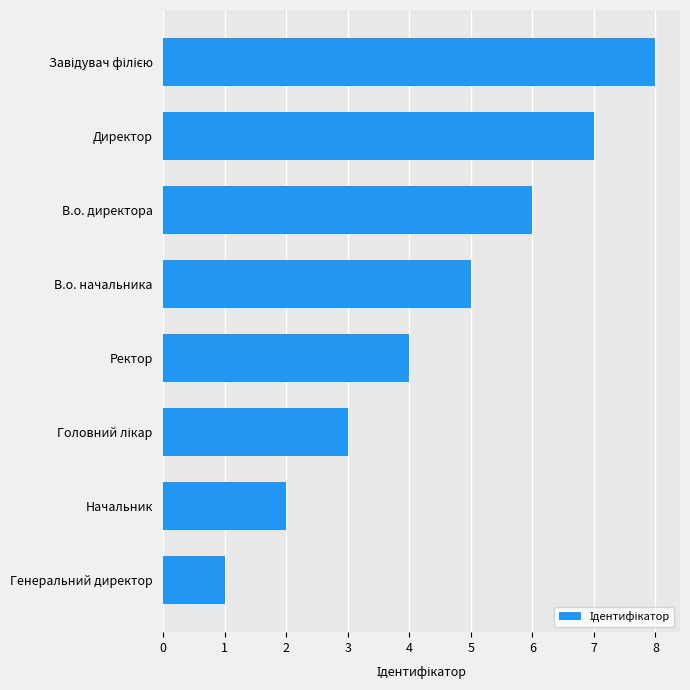

True or false: the data shows 6 at В.о. директора.

True